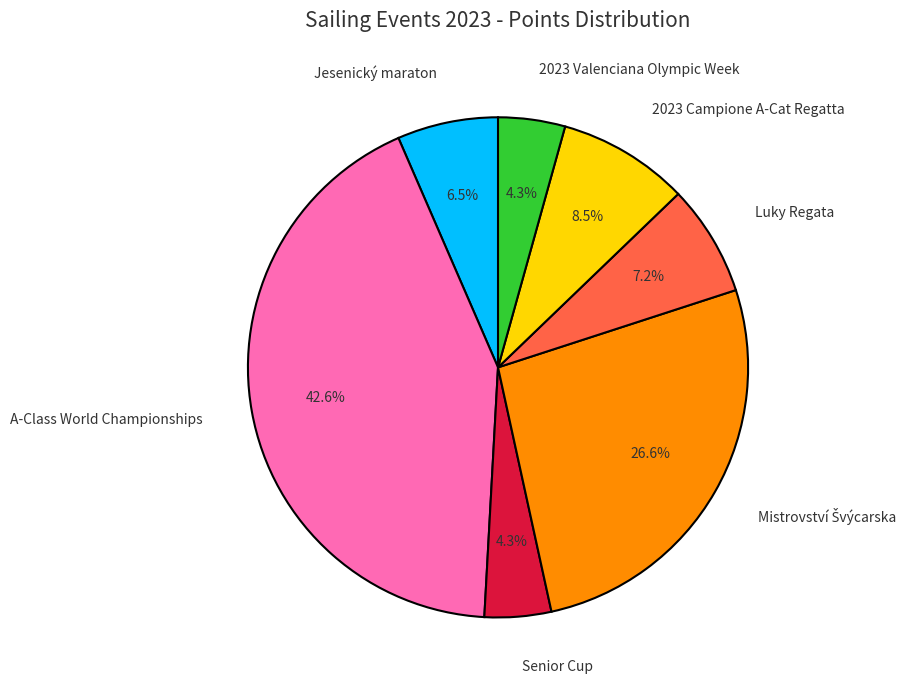

To the nearest percent, what portion does A-Class World Championships represent?

43%